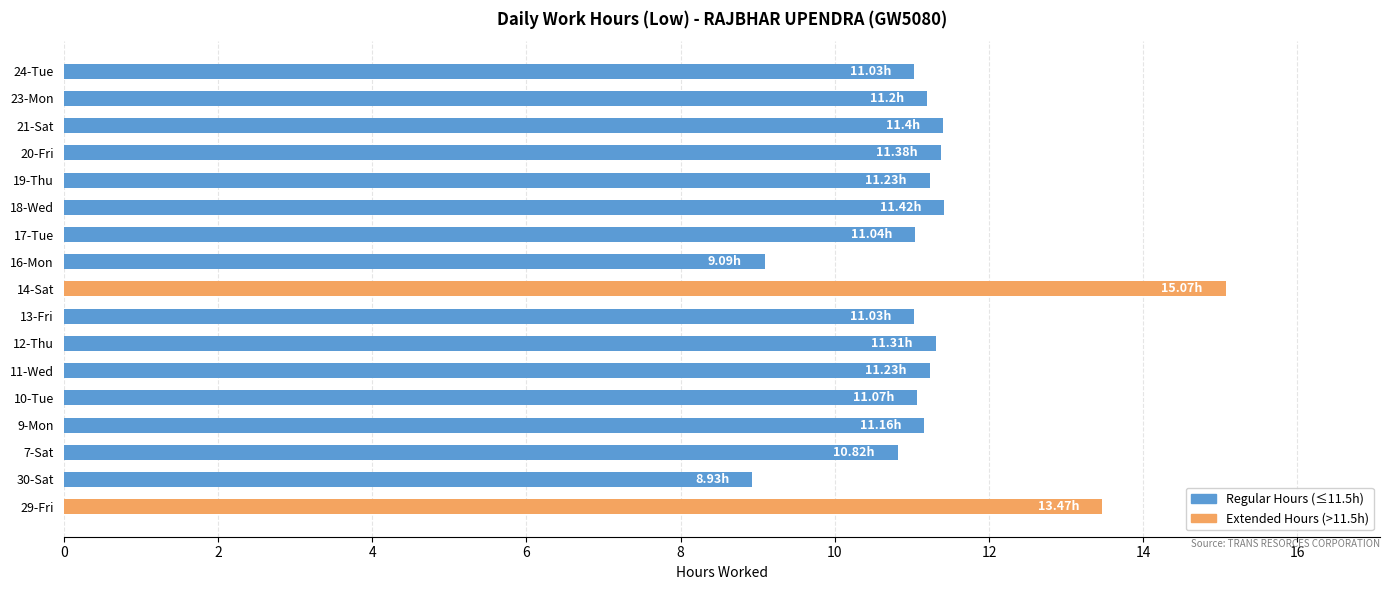

What is the change in value from 29-Fri to 20-Fri?

-2.1